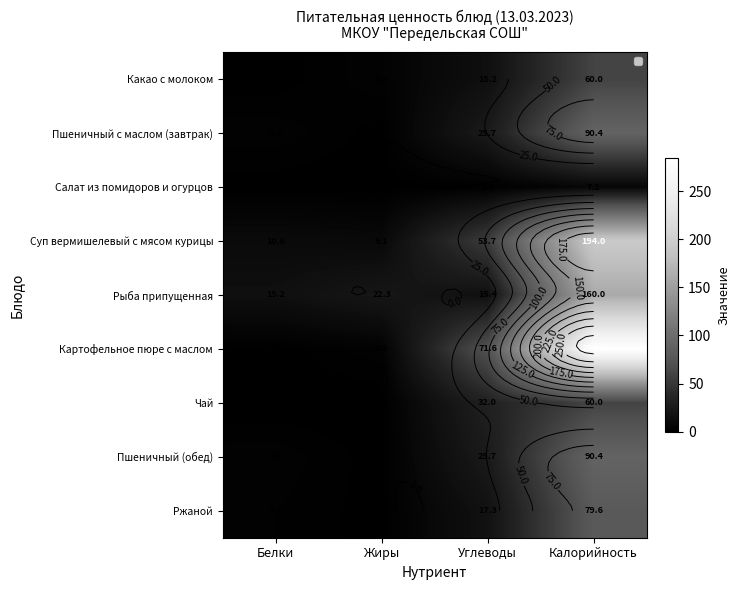

Which category has the highest value in the Рыба припущенная series?

Калорийность